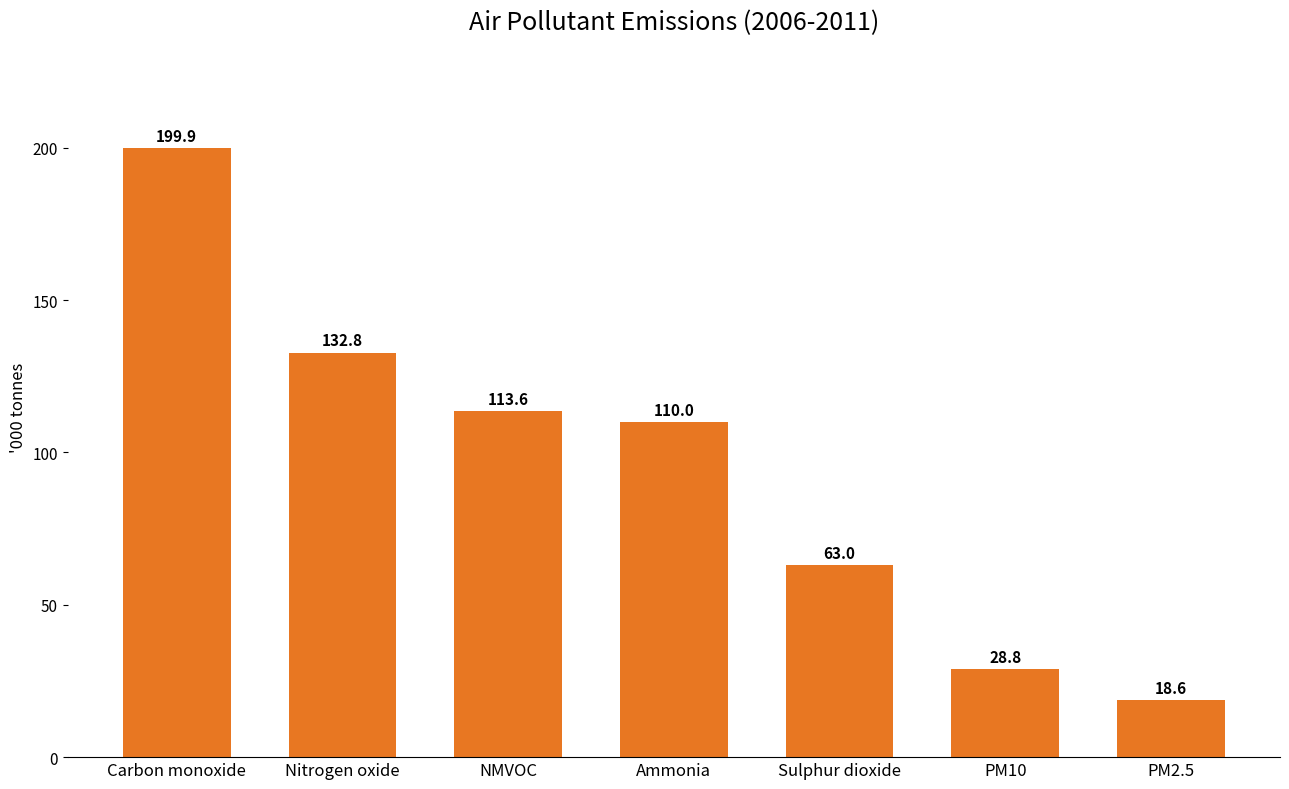

What is the label of the 6th bar from the right?

Nitrogen oxide